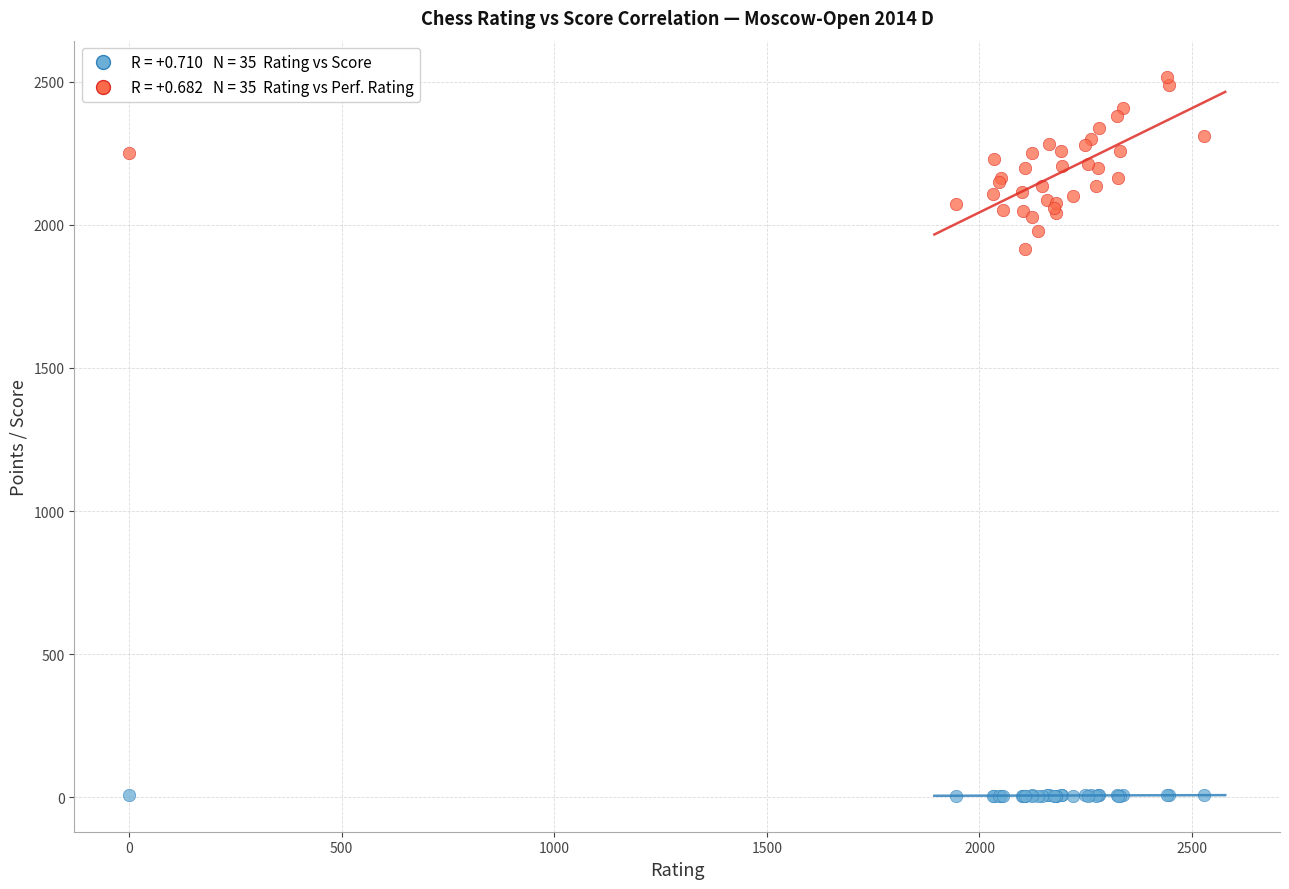

Across all series, what Y value is closest to 1261?

1915.0